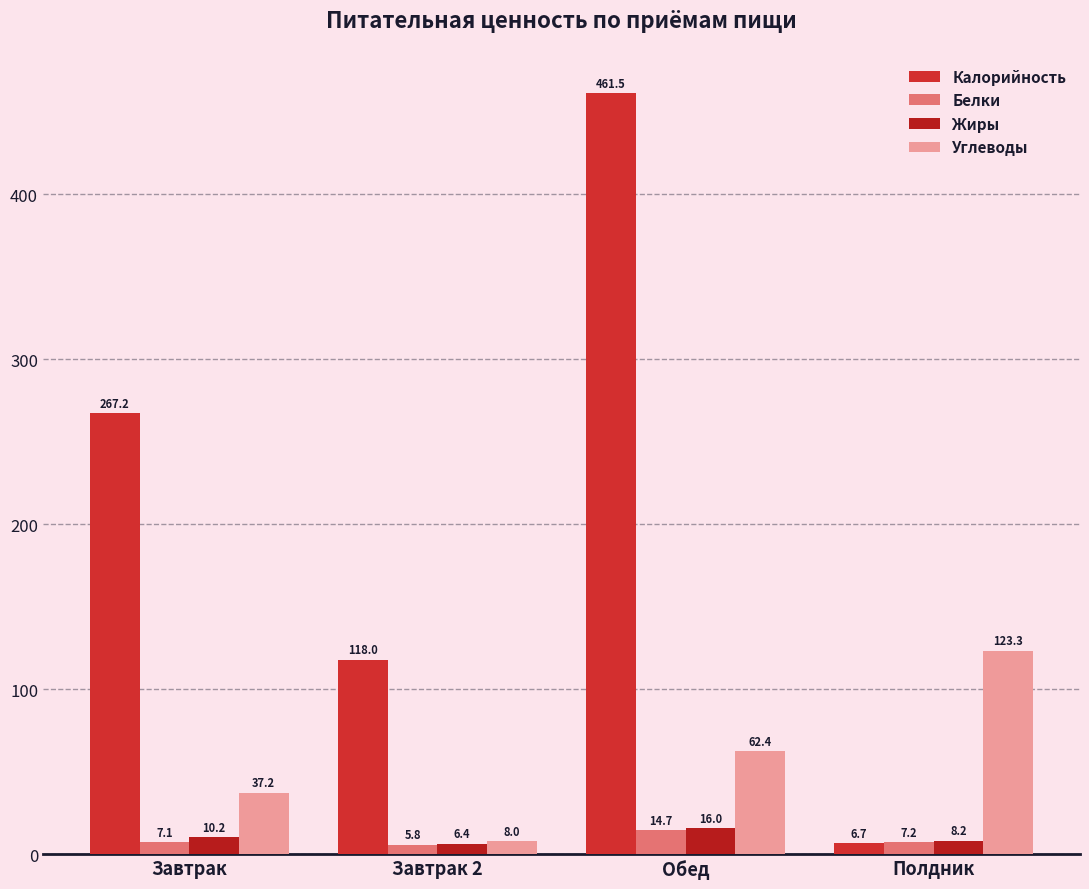

How many data points in Углеводы are above 62?

2